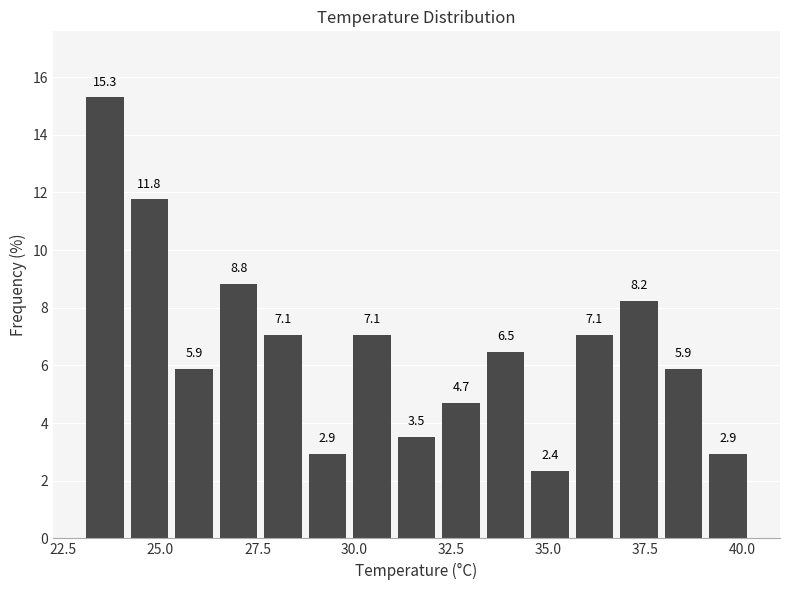

Read against the x-axis, roughly where is the centre of the tallest bar?

23.5